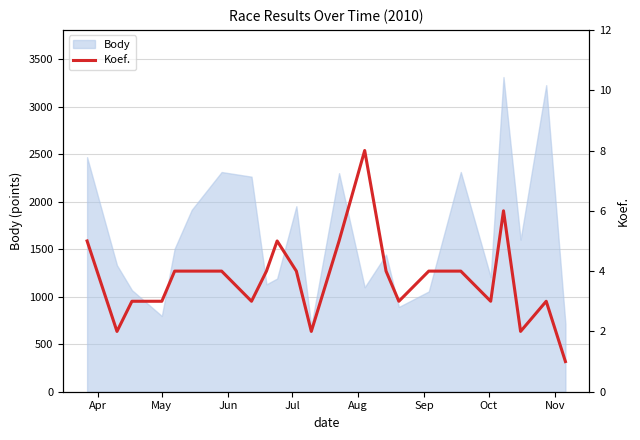

How many interior local peaks (higher than both neighbors) does the data have?

4